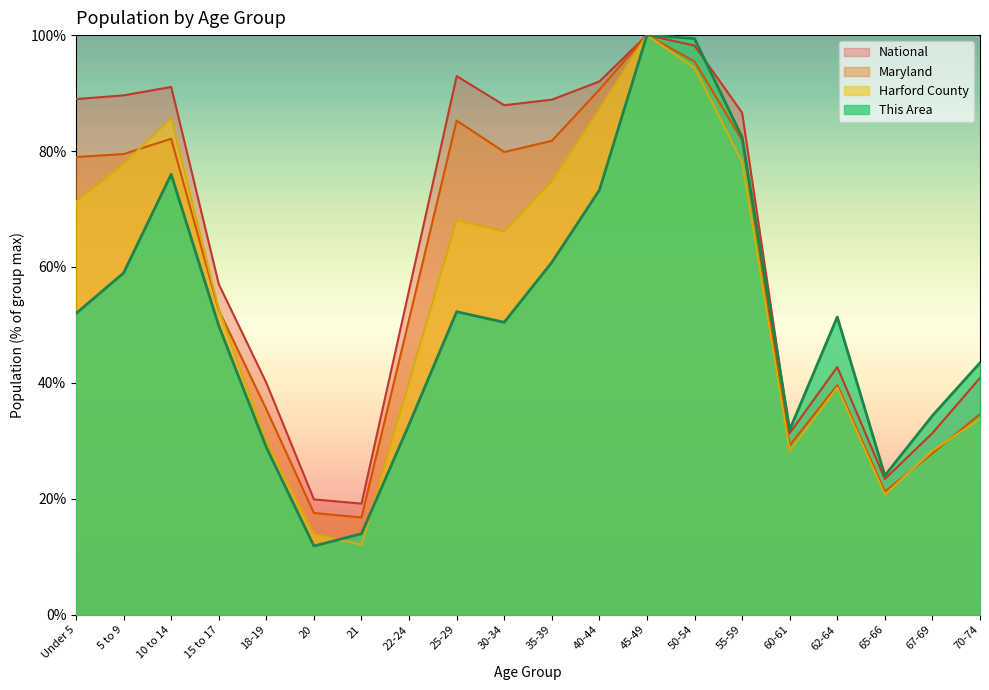

Between 18-19 and 21, which is larger?

18-19